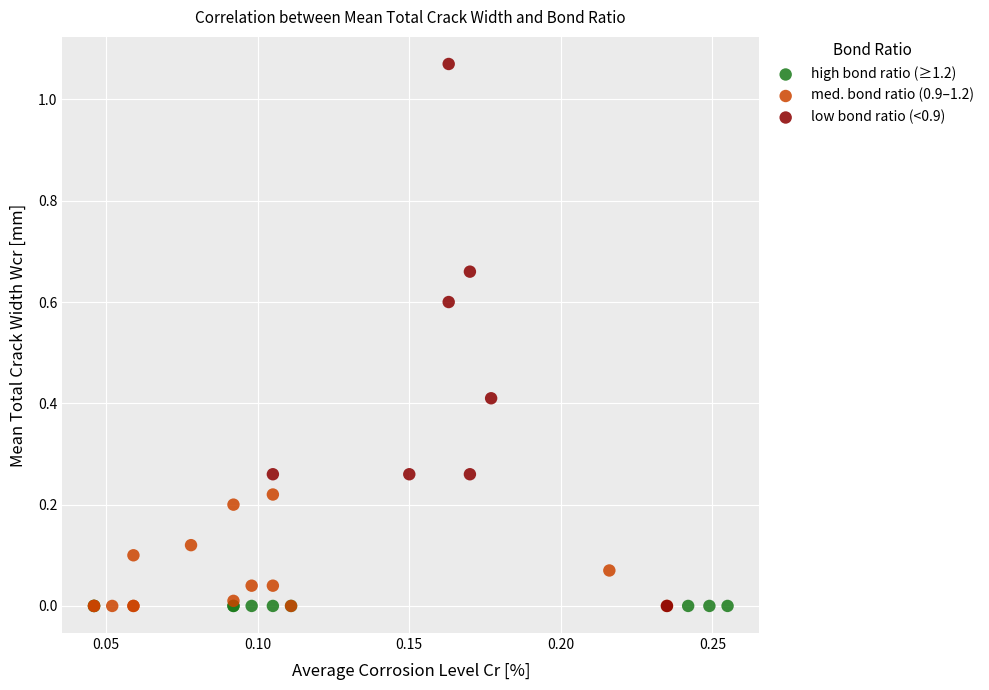

Which series contains the highest Y value?

low bond ratio (<0.9)